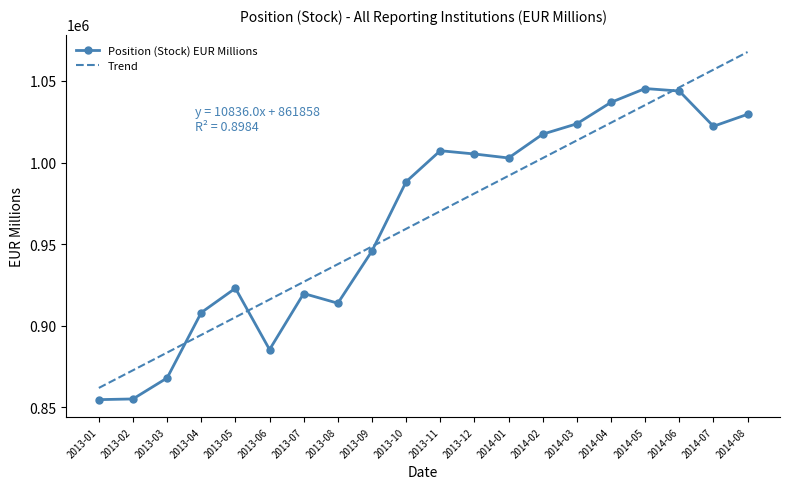

Is the value of Trend at 2014-04 greater than the value of Position (Stock) EUR Millions at 2013-10?

Yes